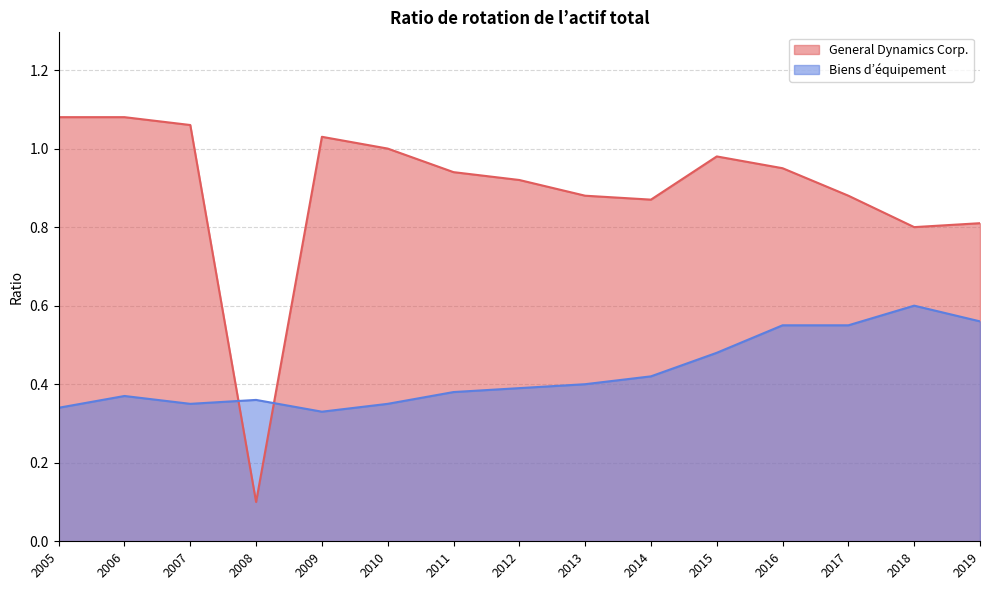

How many intersections are there between Biens d’équipement and General Dynamics Corp.?

2